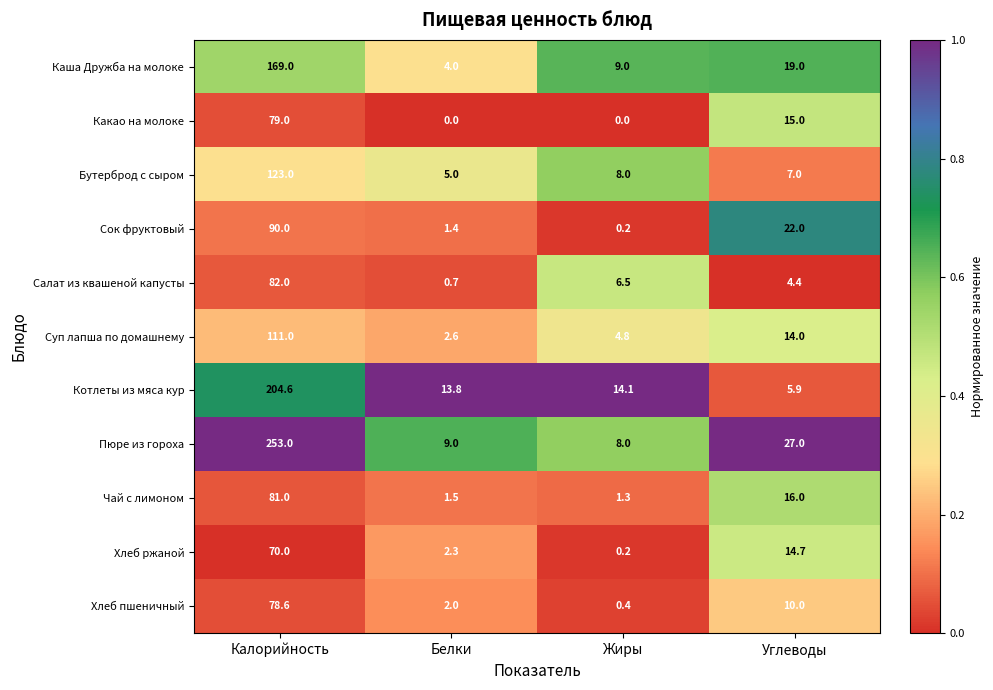

How many distinct data groups are displayed?

11